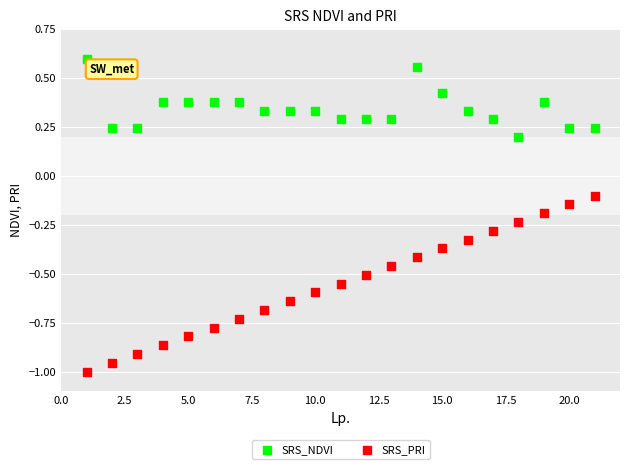

Which series contains the highest Y value?

SRS_NDVI